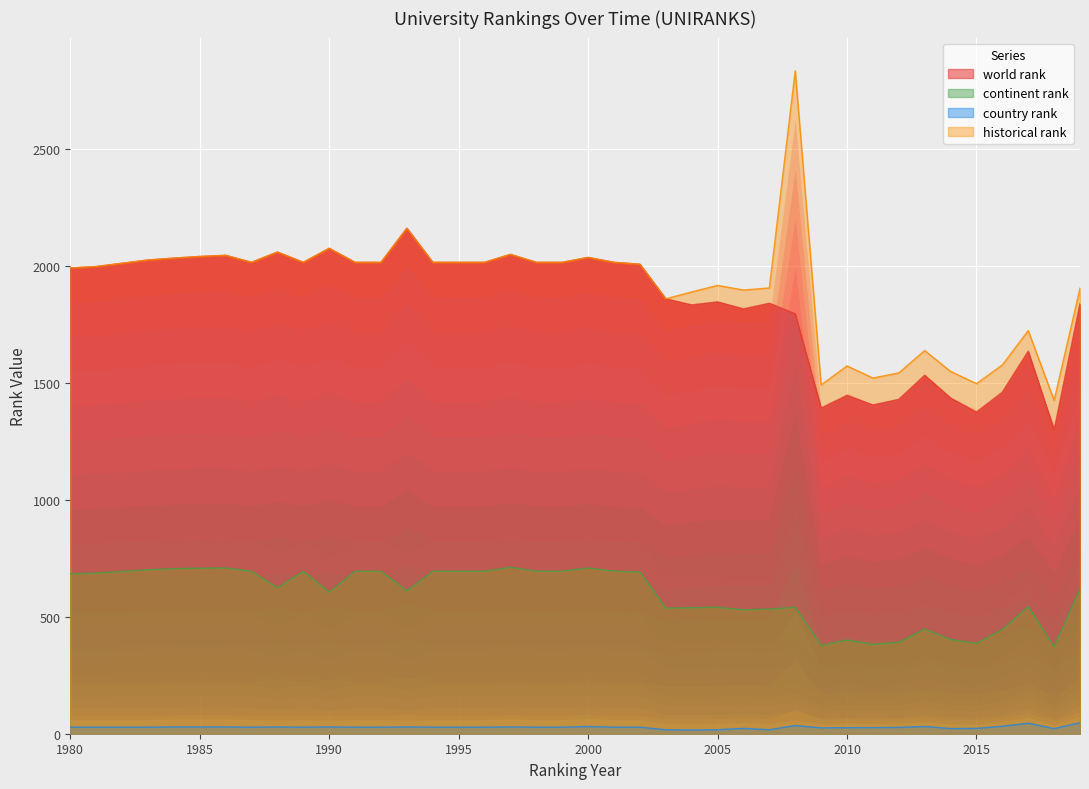

What is the difference between the maximum and minimum values in the historical rank series?

1409.8